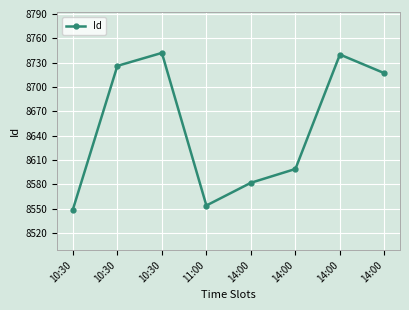

Does the chart have visible grid lines?

Yes